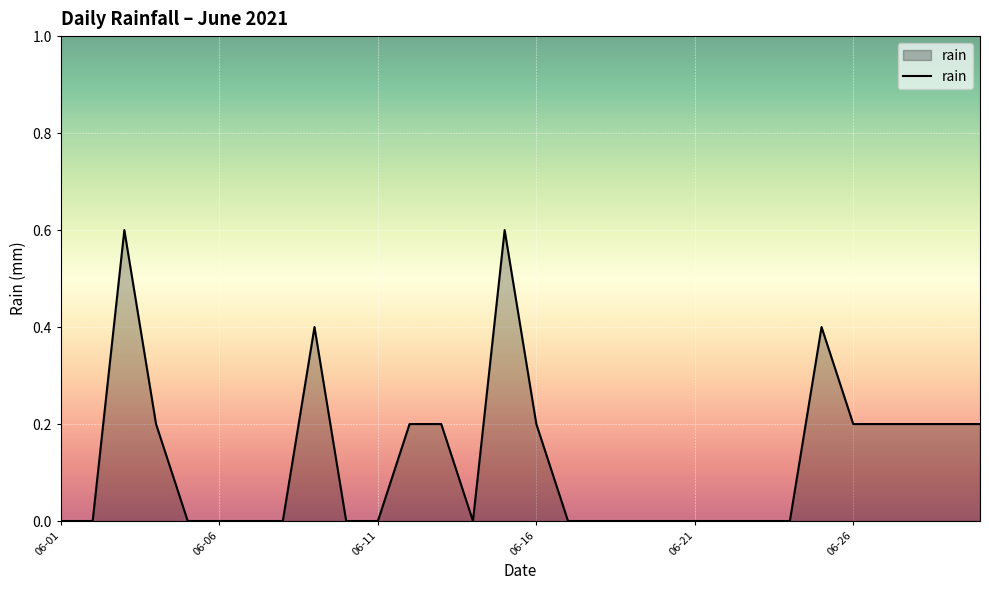

Does the chart display data point markers on the line(s)?

No